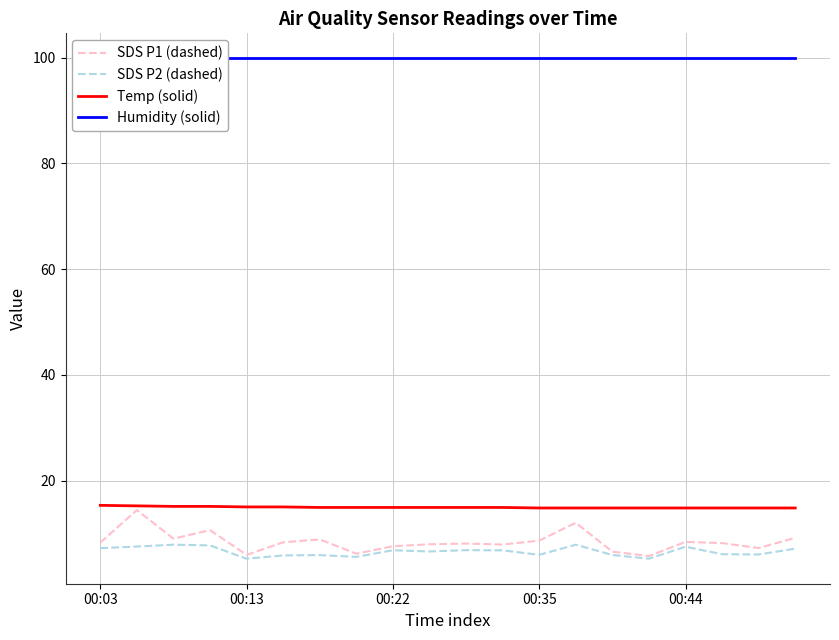

The SDS P2 (dashed) series shows 5.2 at 00:13. True or false?

True